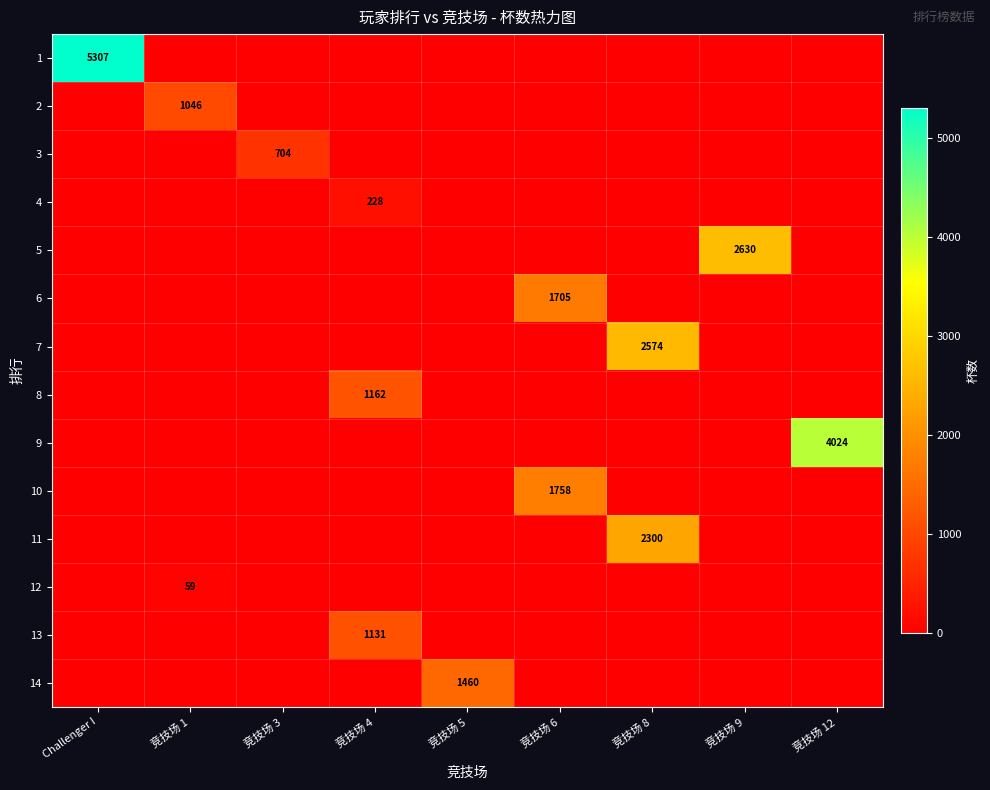

The 4 series shows 228 at 竞技场 4. True or false?

True